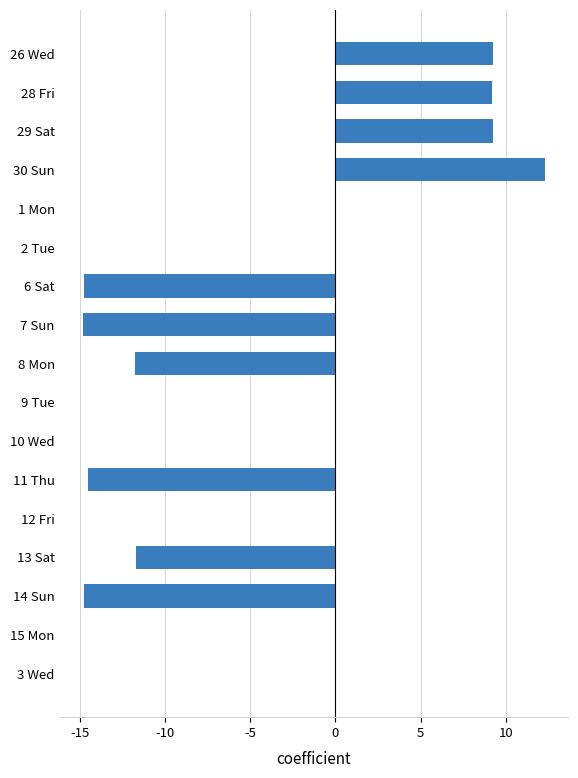

Does the chart contain stacked bars?

No